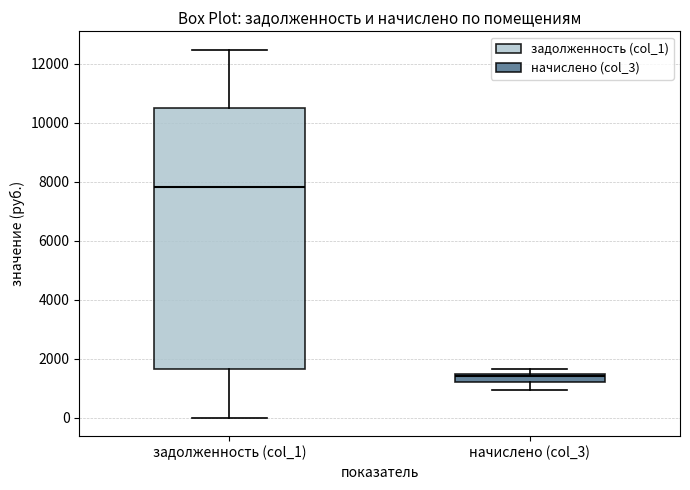

Where is the lower edge of the box for начислено (col_3) on the y-axis? The values are not printed on the chart, so give them approximately, as read against the axis.

1200